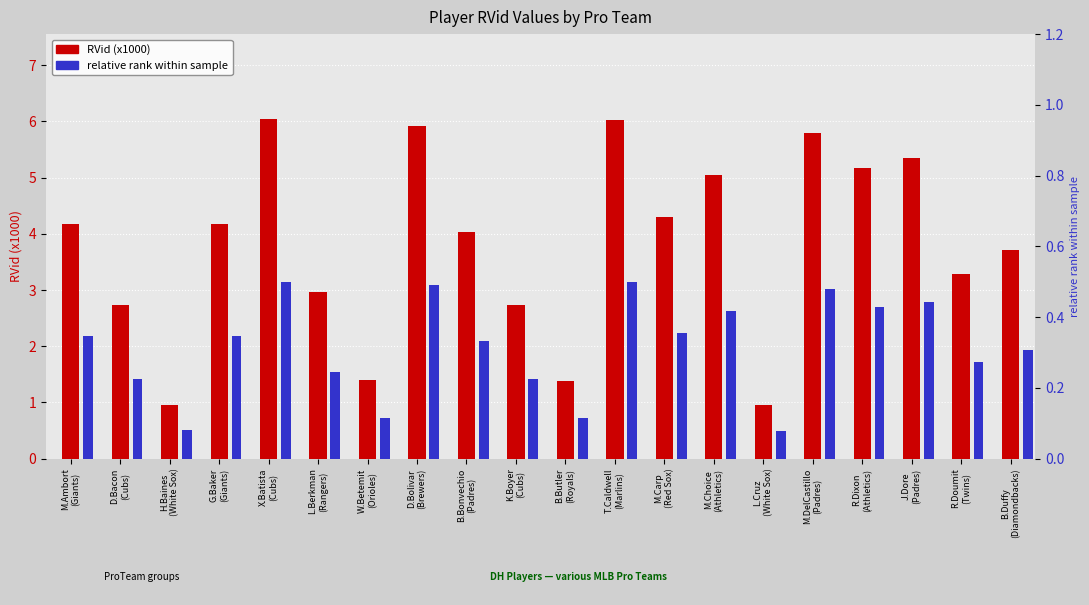

What is the difference between the maximum and minimum values in the RVid (x1000) series?

5.1